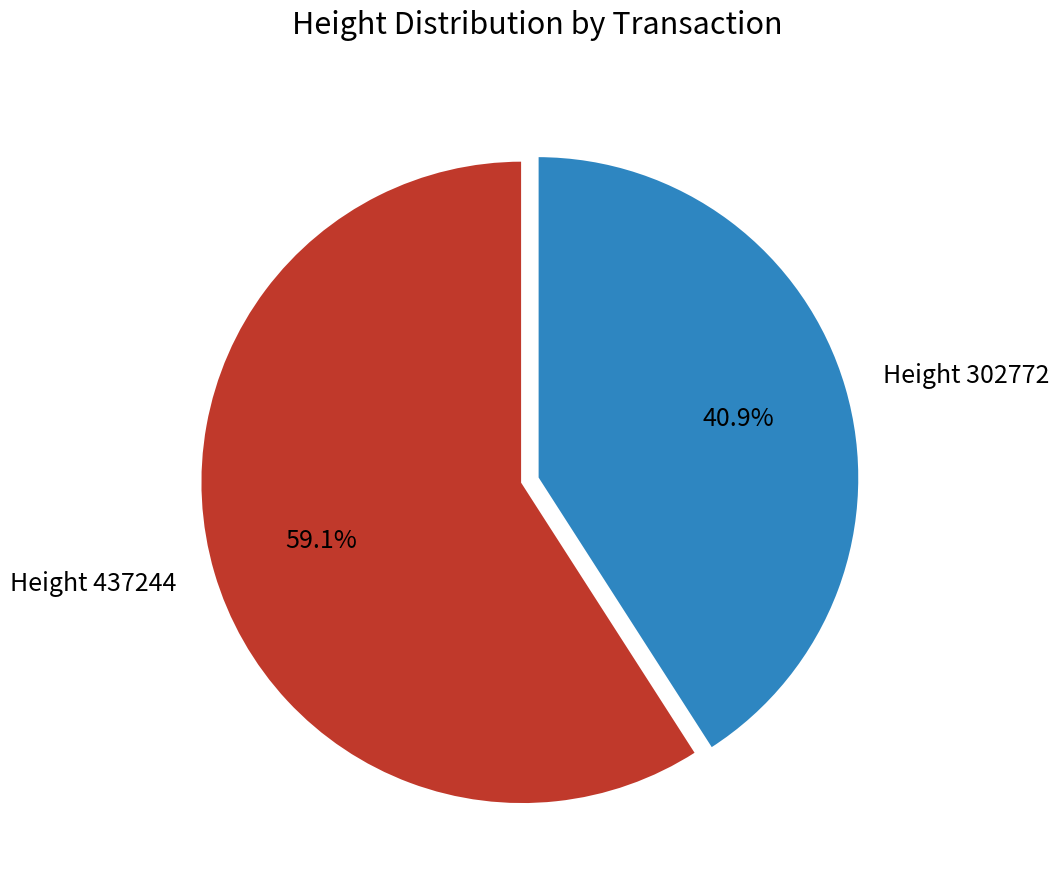

To the nearest percent, what is the average slice percentage?

50%